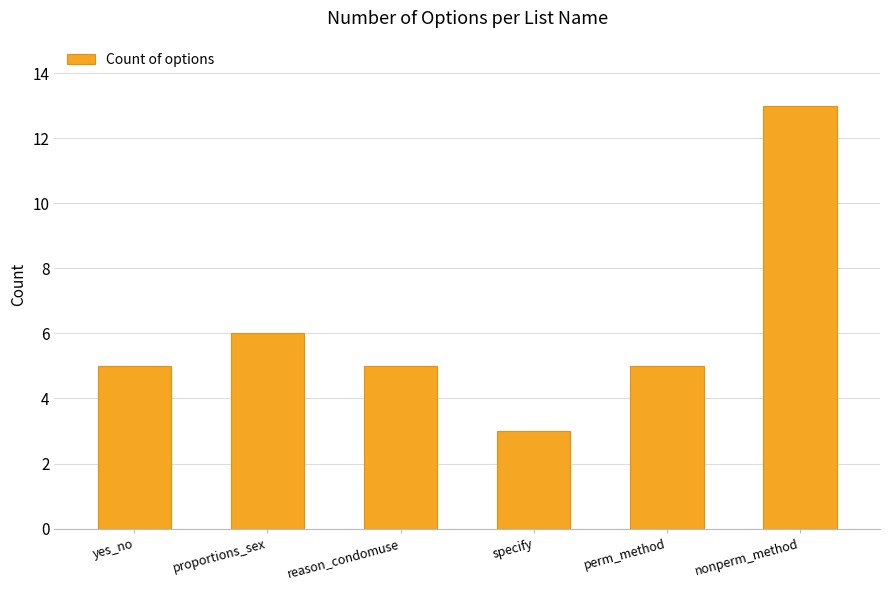

What is the difference between the maximum and minimum values?

10